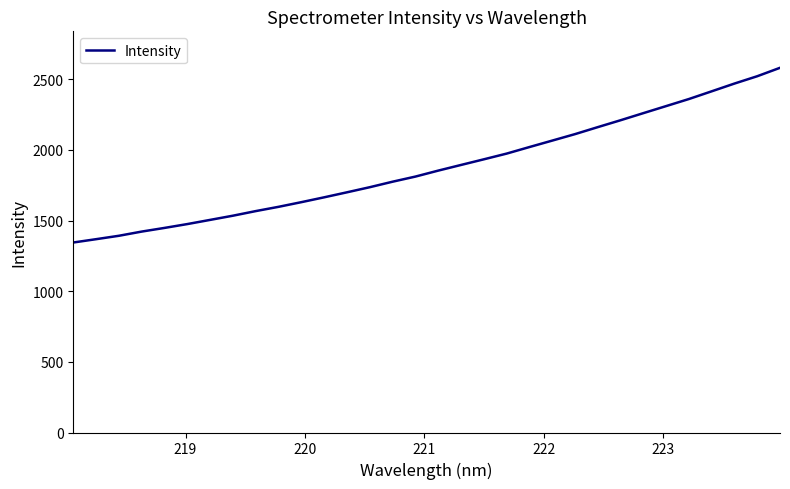

What is the minimum value shown in the chart?

1344.8